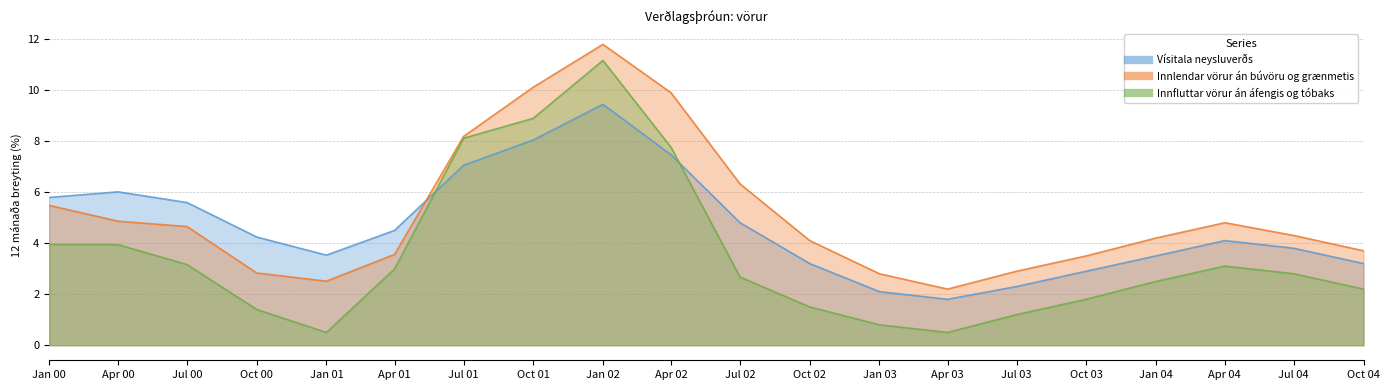

What is the difference between the Innfluttar vörur án áfengis og tóbaks values at Jan 04 and Apr 03?

2.0